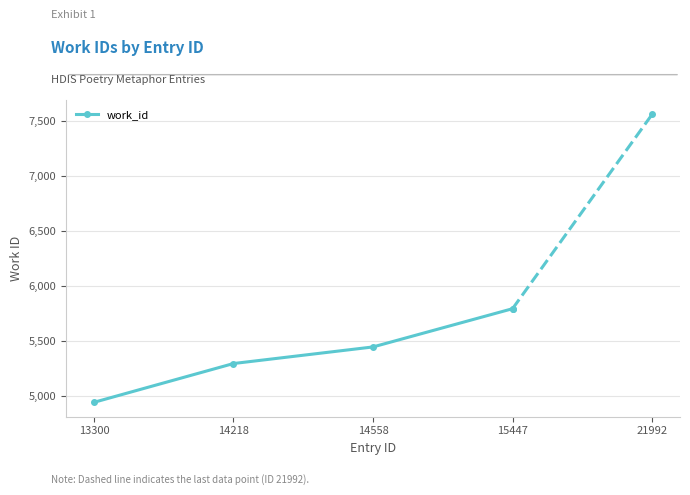

How many series are shown in this chart?

1